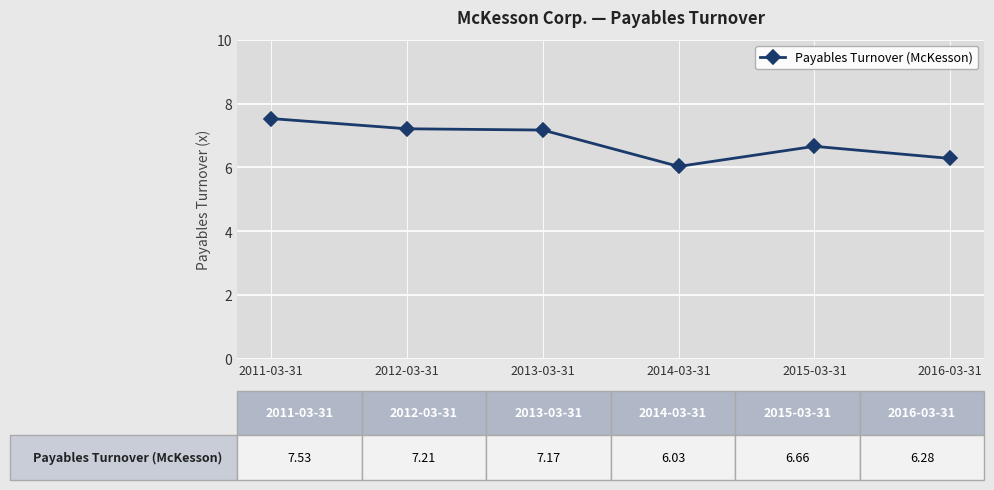

True or false: there are more than 2 points higher than both neighbors.

False